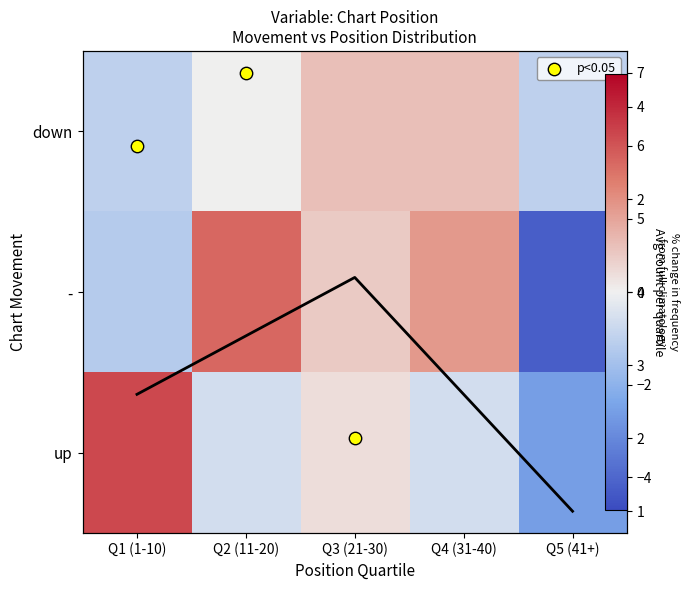

What is the sum of the - values at Q3 (21-30) and Q2 (11-20)?

3.6